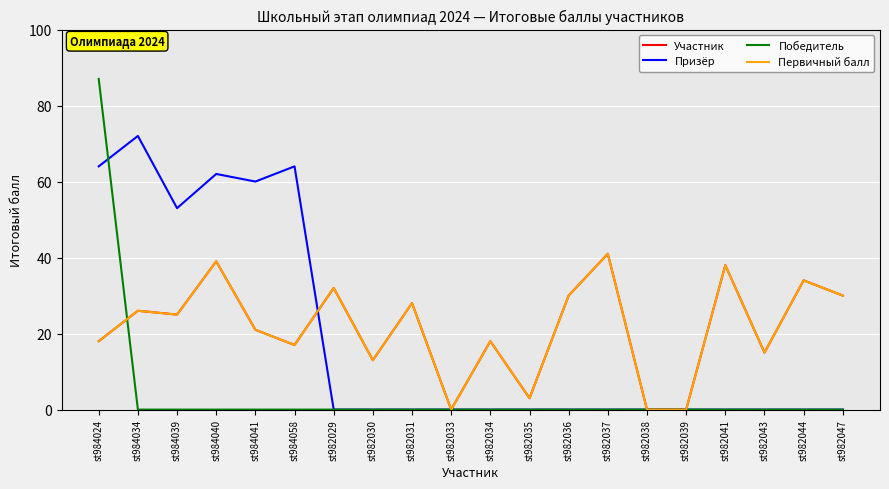

Where do Призёр and Победитель first cross each other?

st984024 and st984034